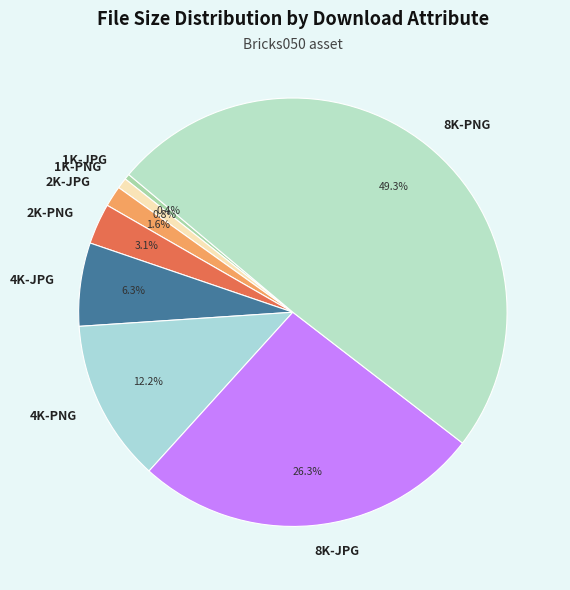

Combined, what portion of the pie is 2K-JPG and 8K-PNG?

50.9%